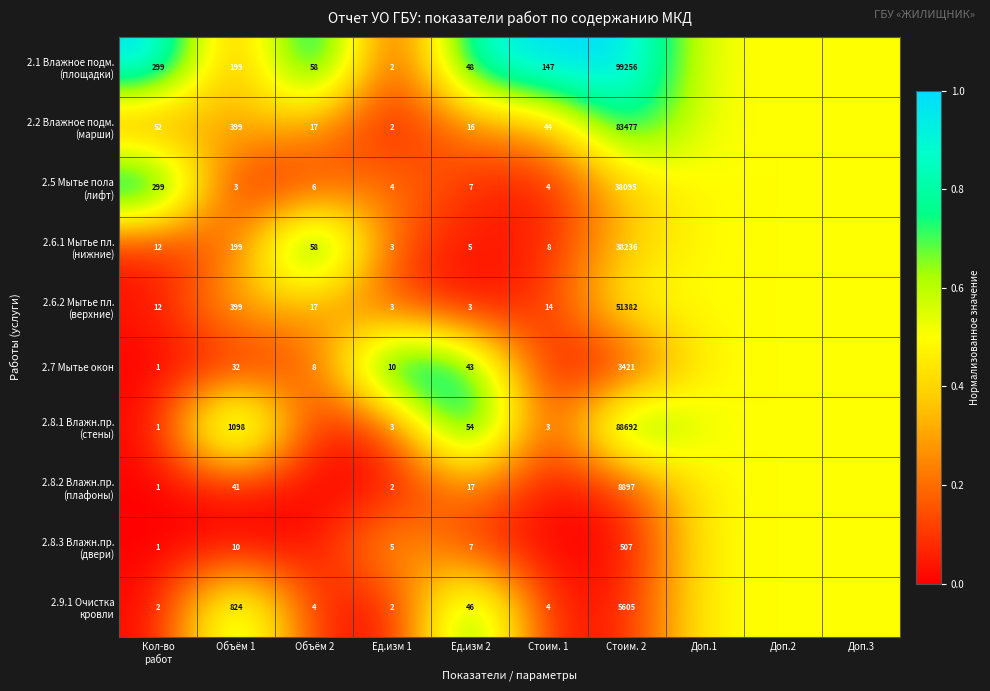

What is the difference between the highest and lowest values at Стоим. 2?

98749.0